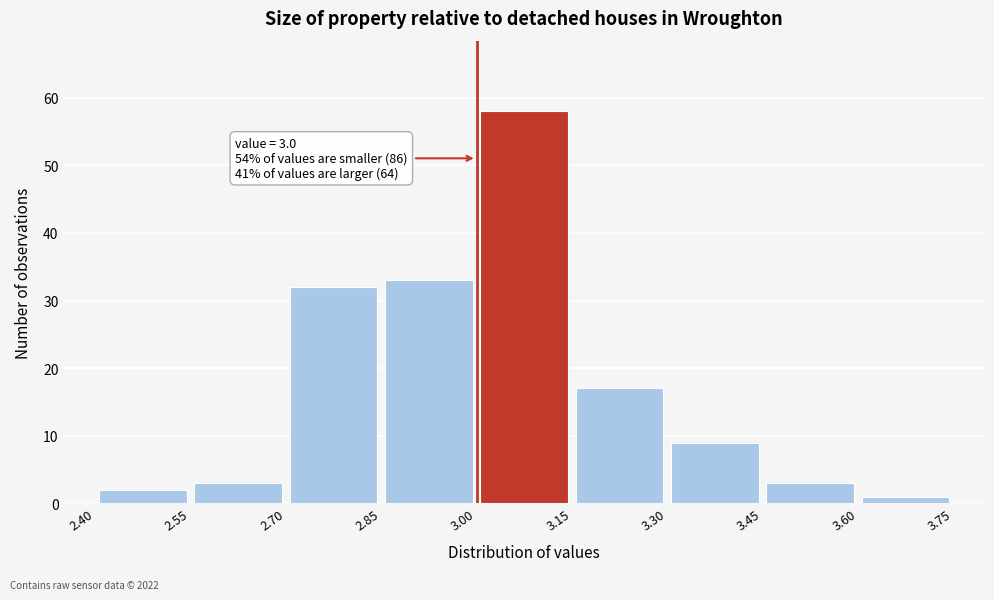

Which range on the x-axis has the tallest bar?

3.00 to 3.15